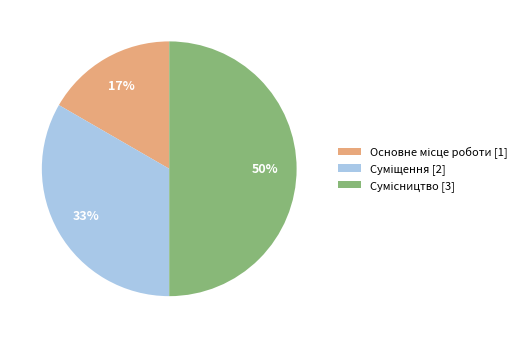

How many segments does this pie chart have?

3